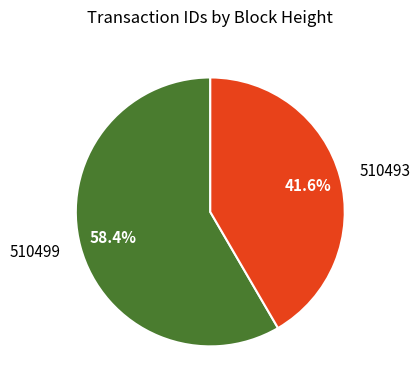

Which category accounts for the majority?

510499